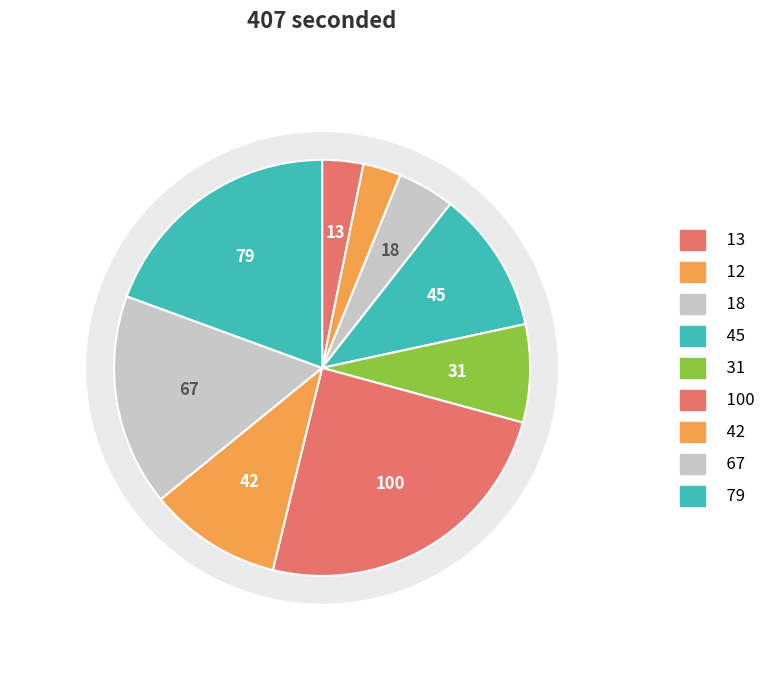

How many slices are in this pie chart?

9